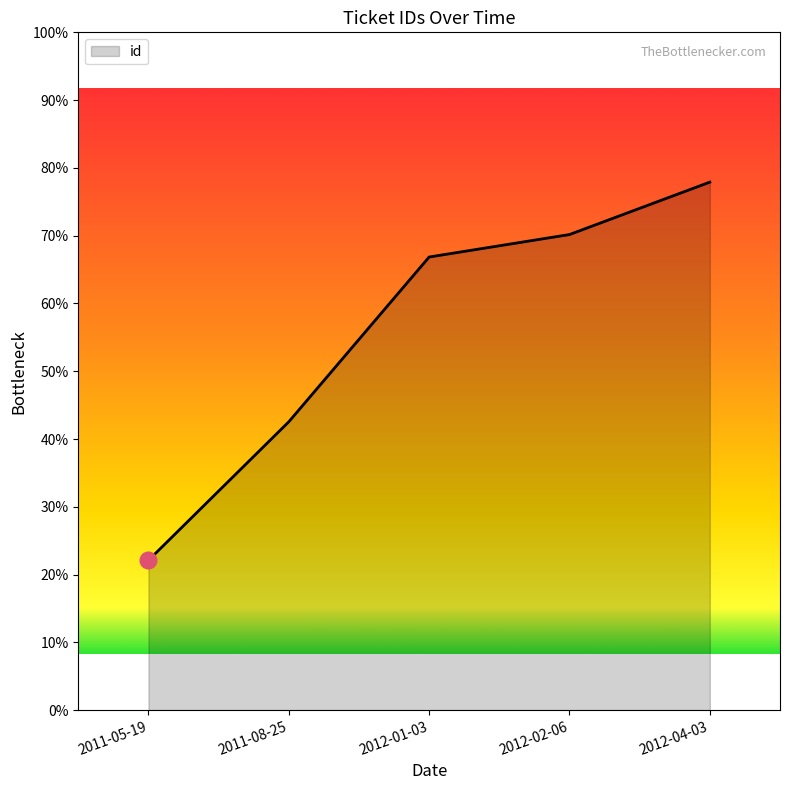

What is the label of the 2nd point from the right?

2012-02-06